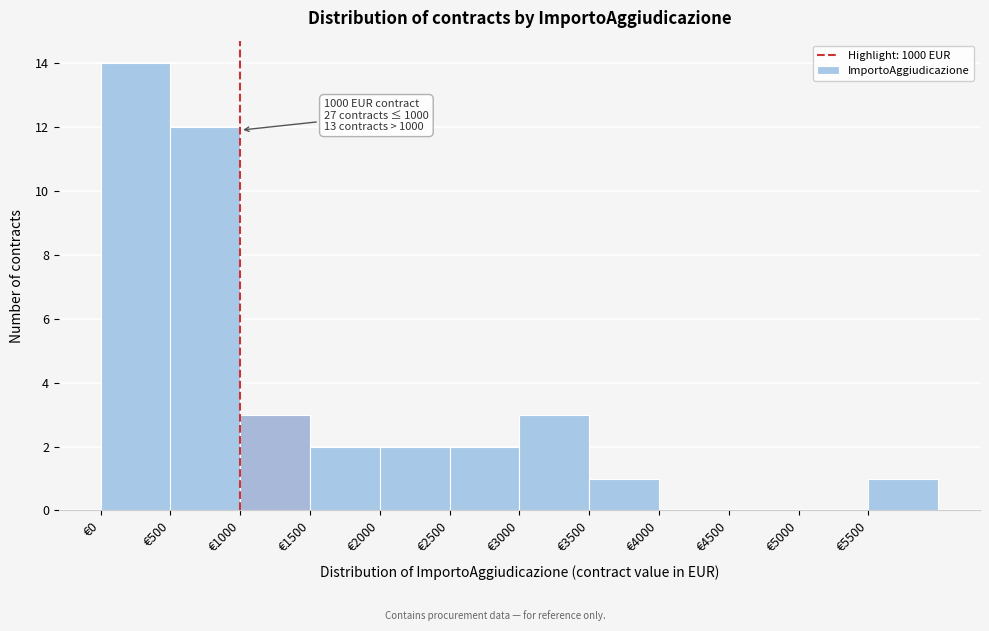

Over which range of the x-axis is the bar tallest?

0 to 500